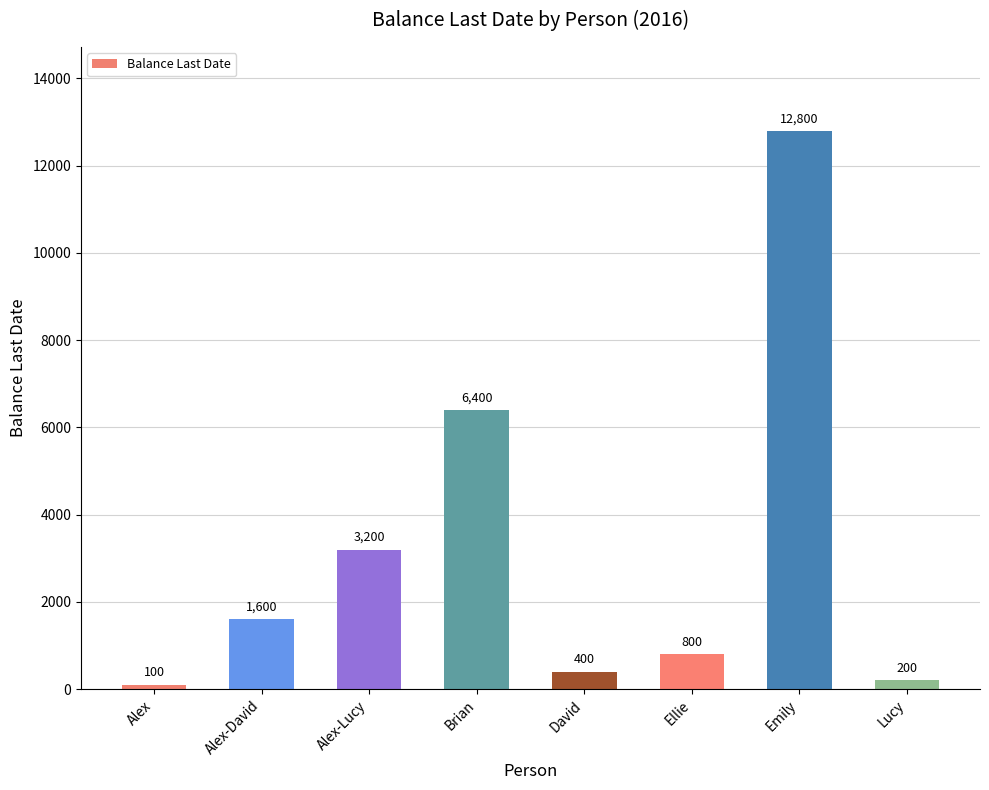

How many series are shown in this chart?

1